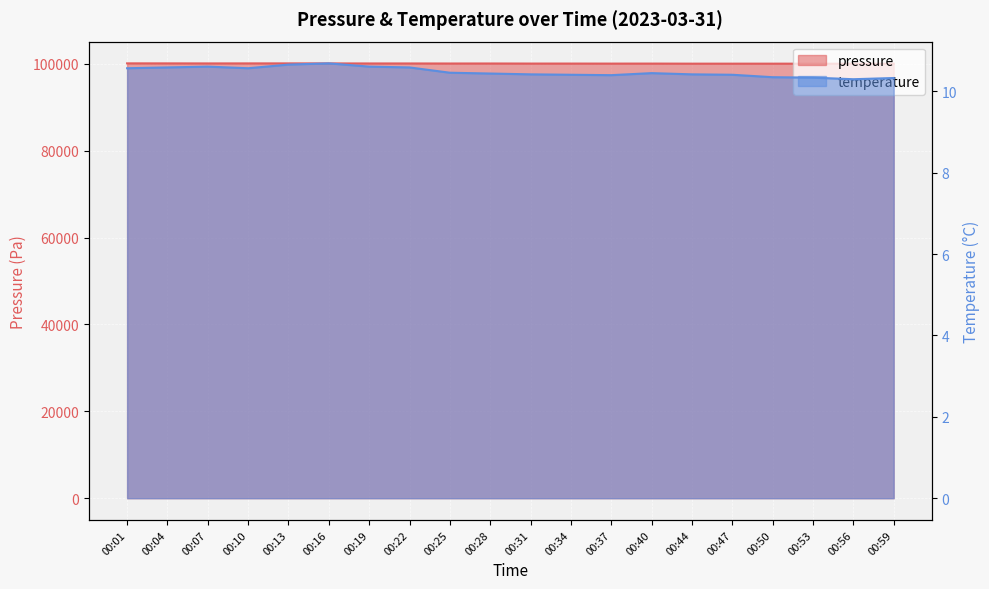

What is the difference between the temperature values at 00:34 and 00:01?

0.2